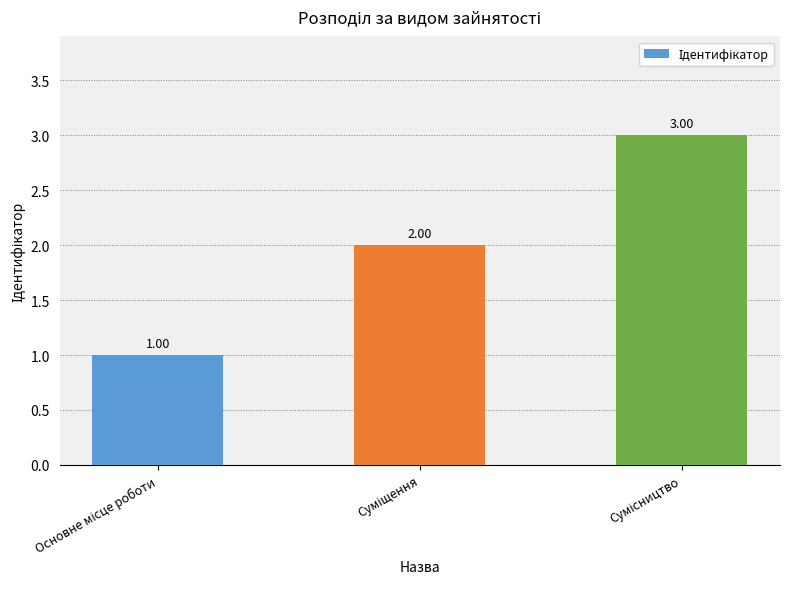

Reading right to left, extract all data points from this chart.

Сумісництво=3	Суміщення=2	Основне місце роботи=1